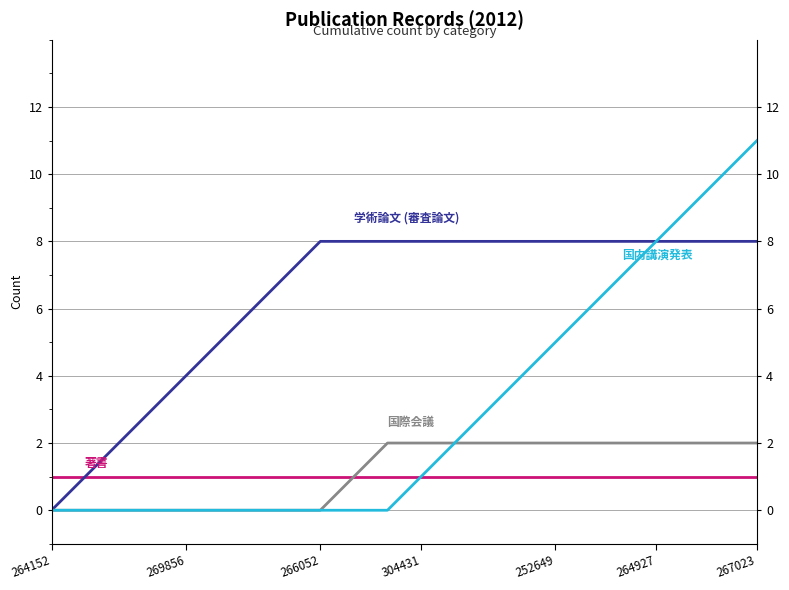

What is the spread (max minus min) of values at 19?

8